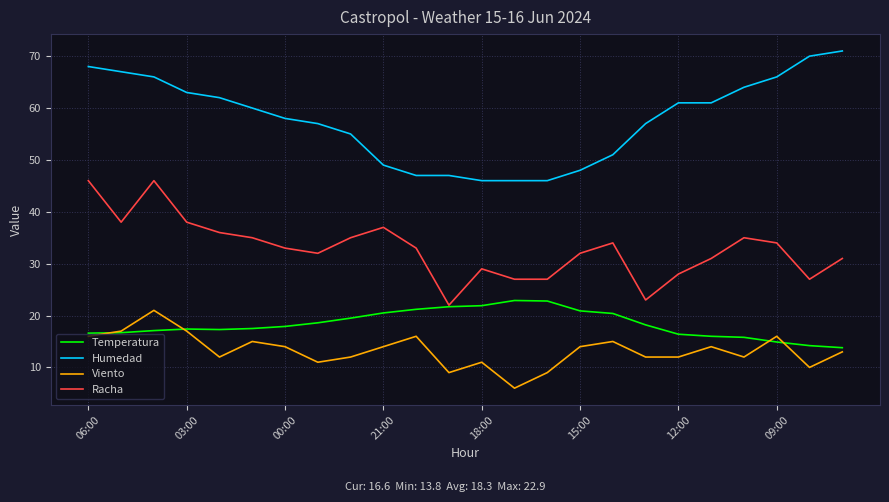

True or false: Humedad and Racha intersect in this chart.

False